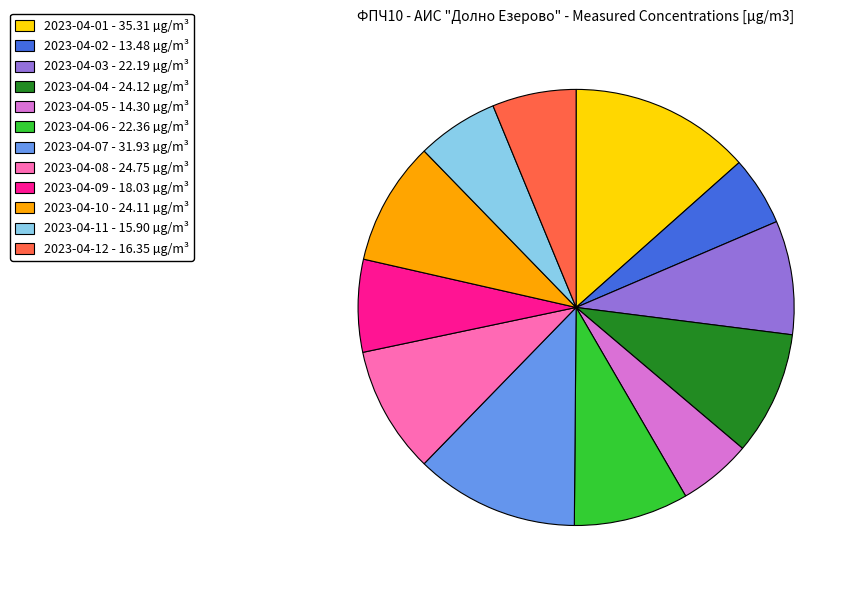

Do 2023-04-07 and 2023-04-01 together represent more than half of the pie?

No